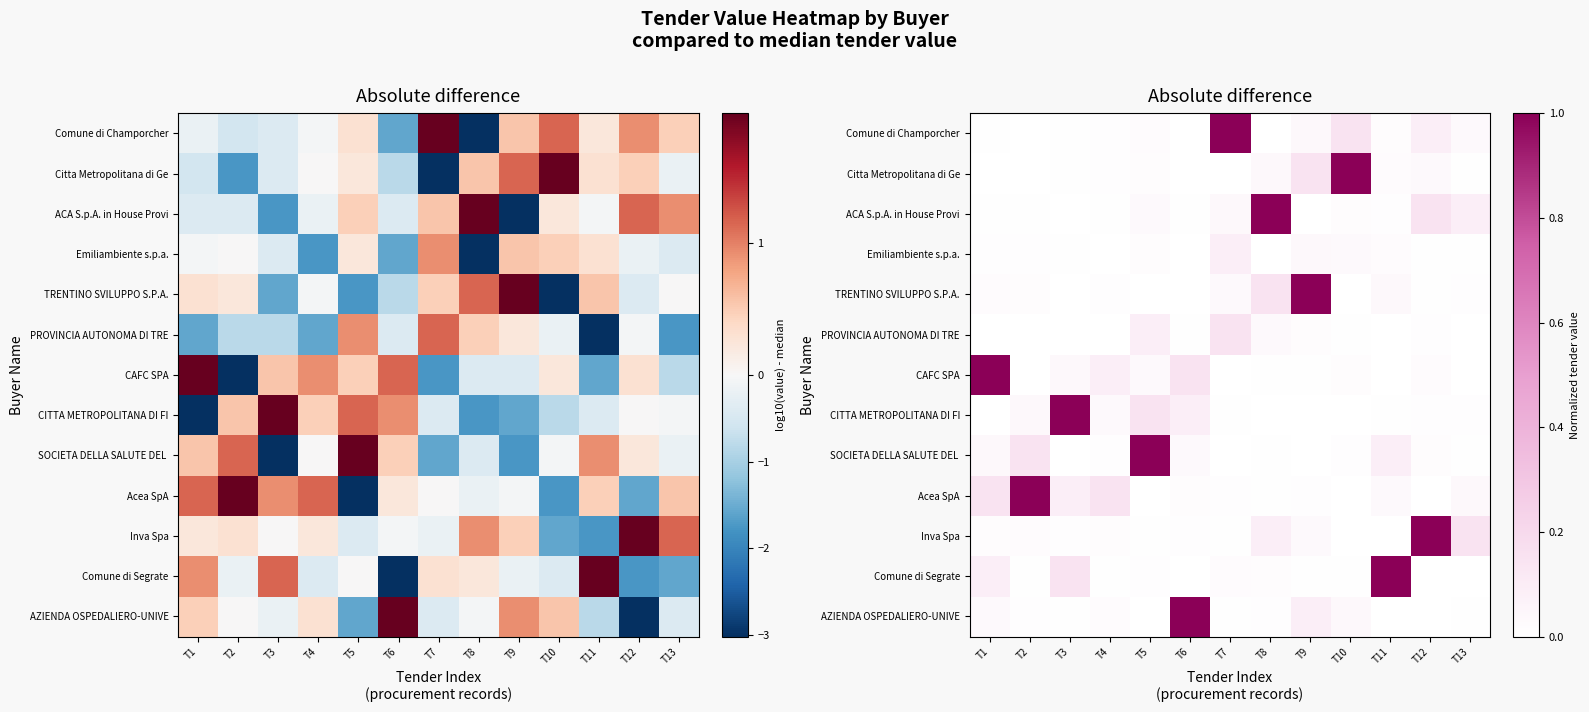

What is the difference between the second highest and minimum values in the Acea SpA series?

0.1